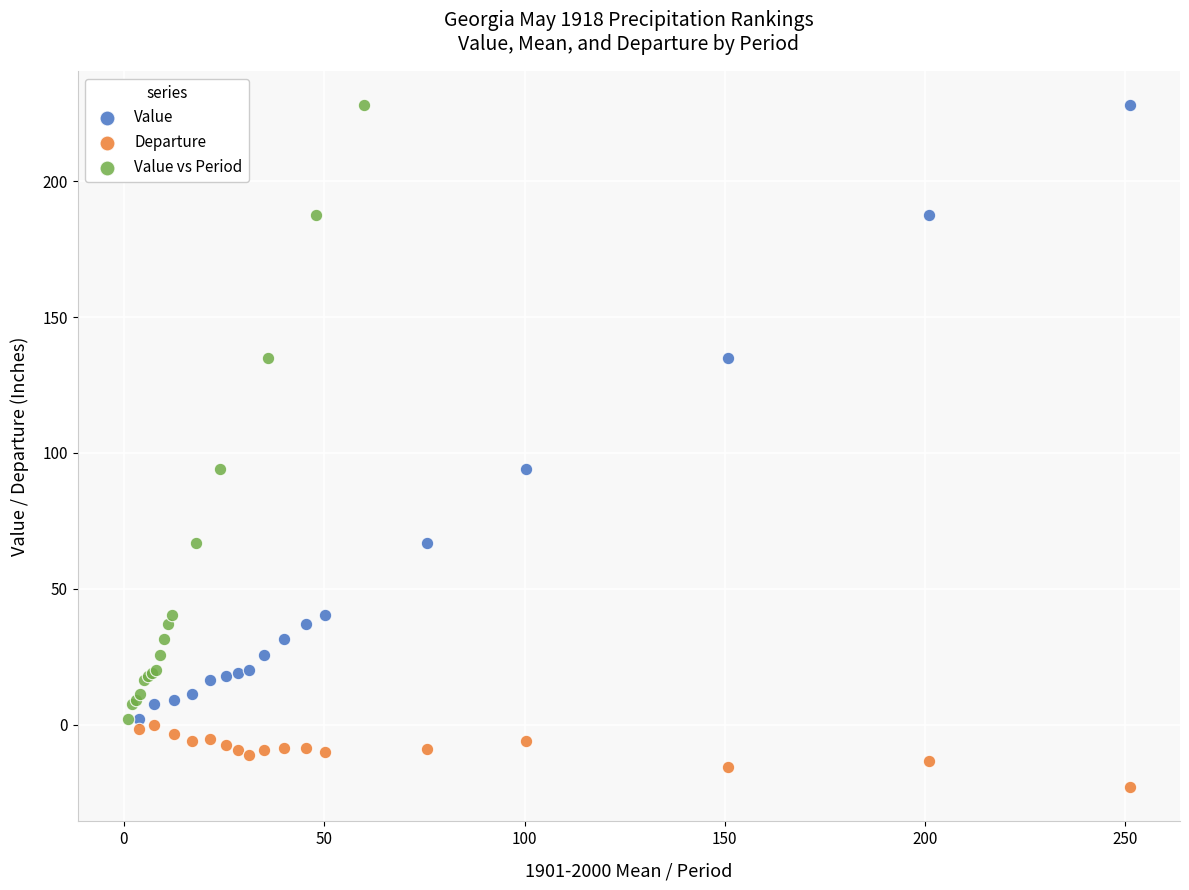

Which series contains the lowest Y value?

Departure